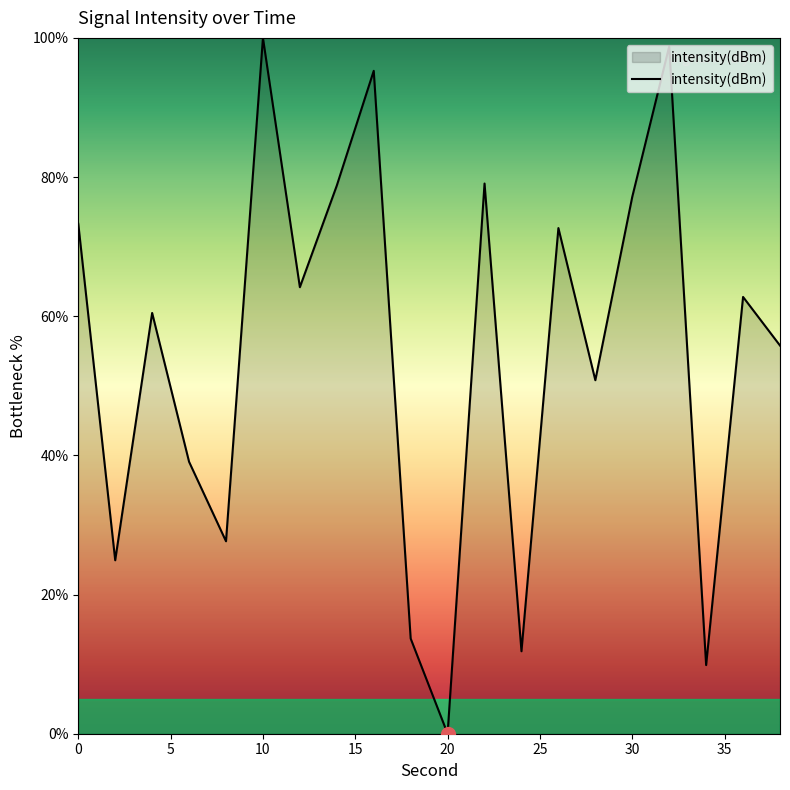

What is the maximum value shown in the chart?

100.0